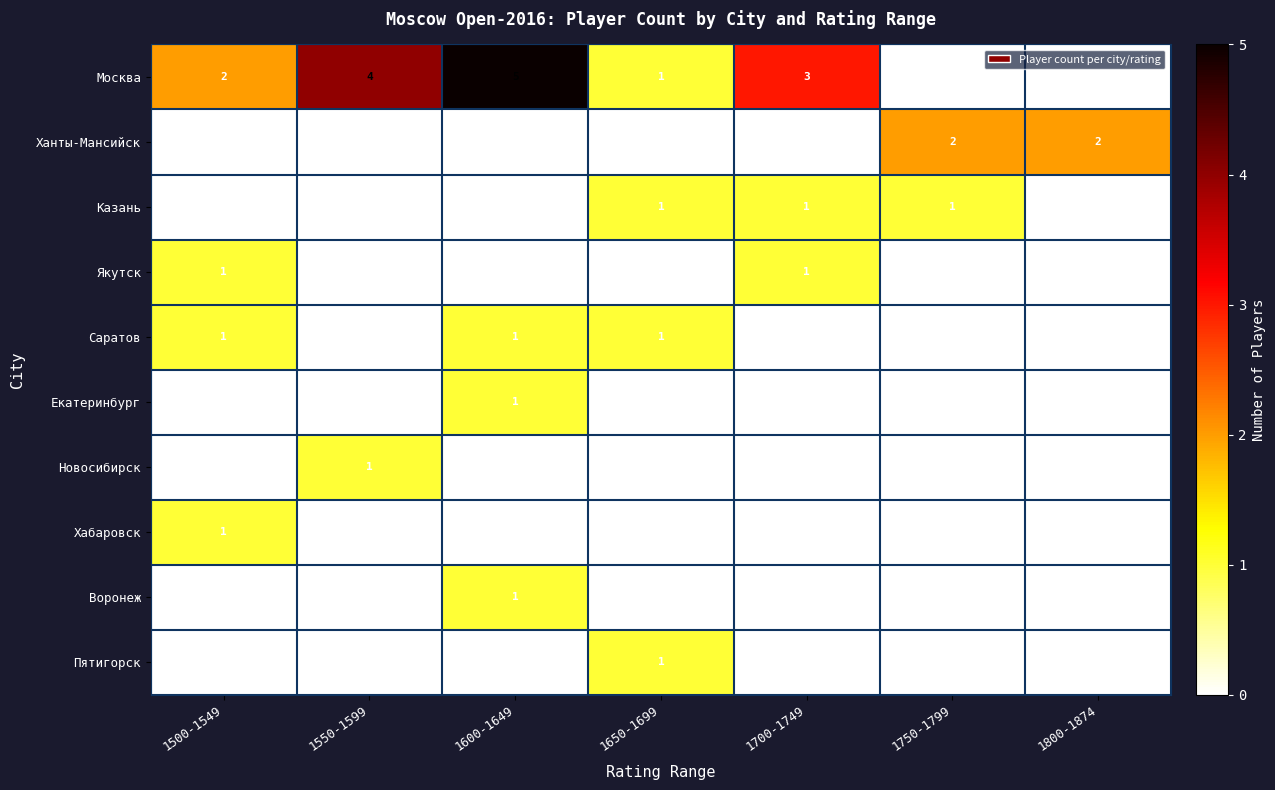

At which category is the sum across all series the highest?

1600-1649